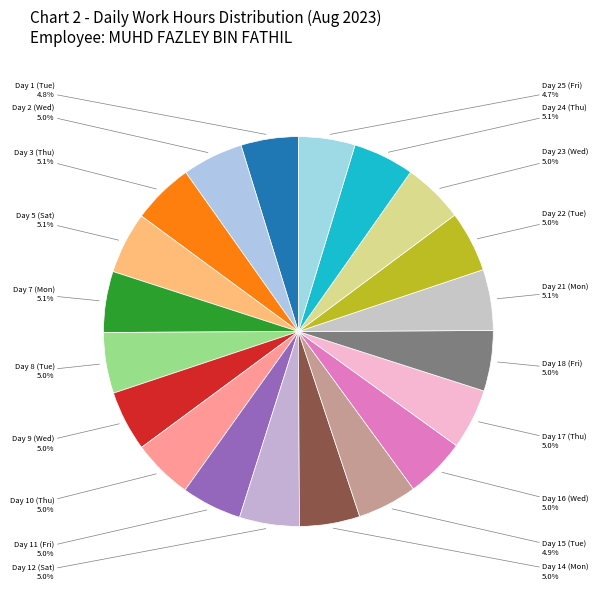

How many slices are in this pie chart?

20